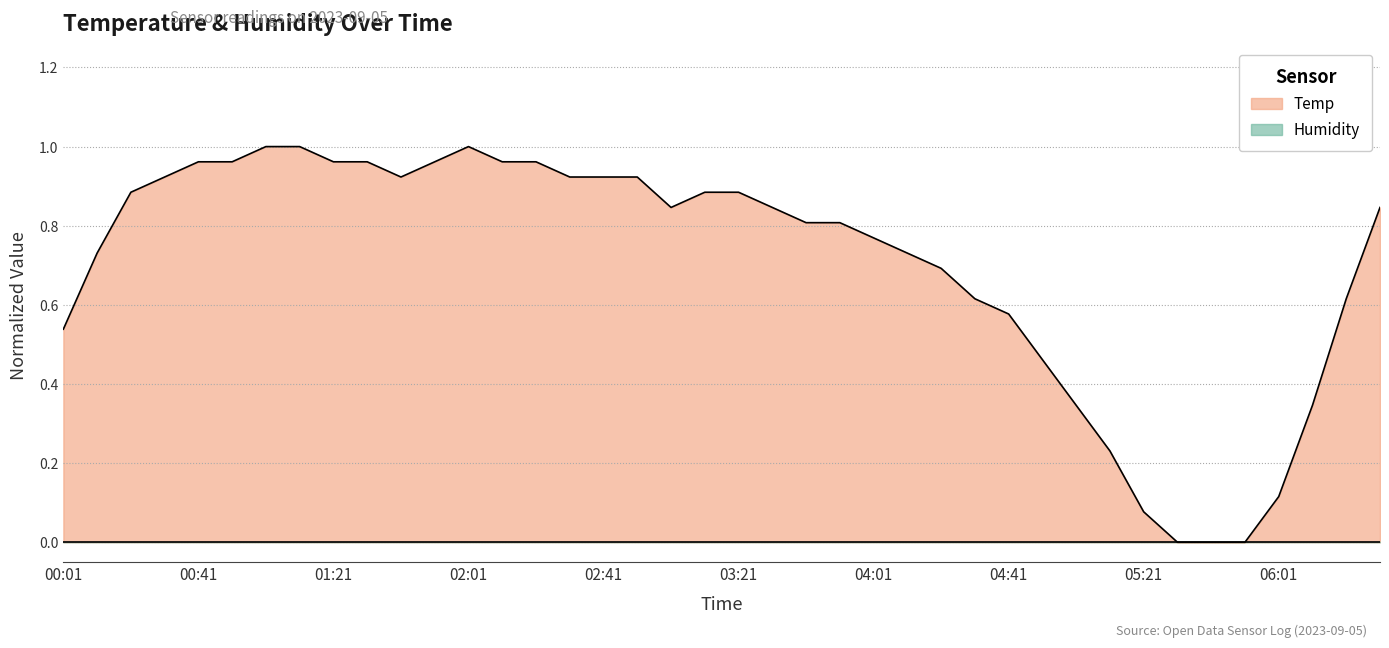

How many data points does each series have?

40